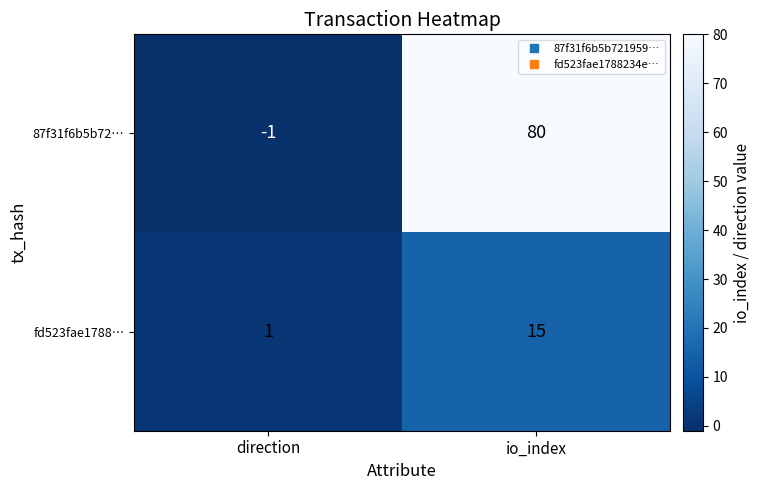

What is the greatest value displayed?

80